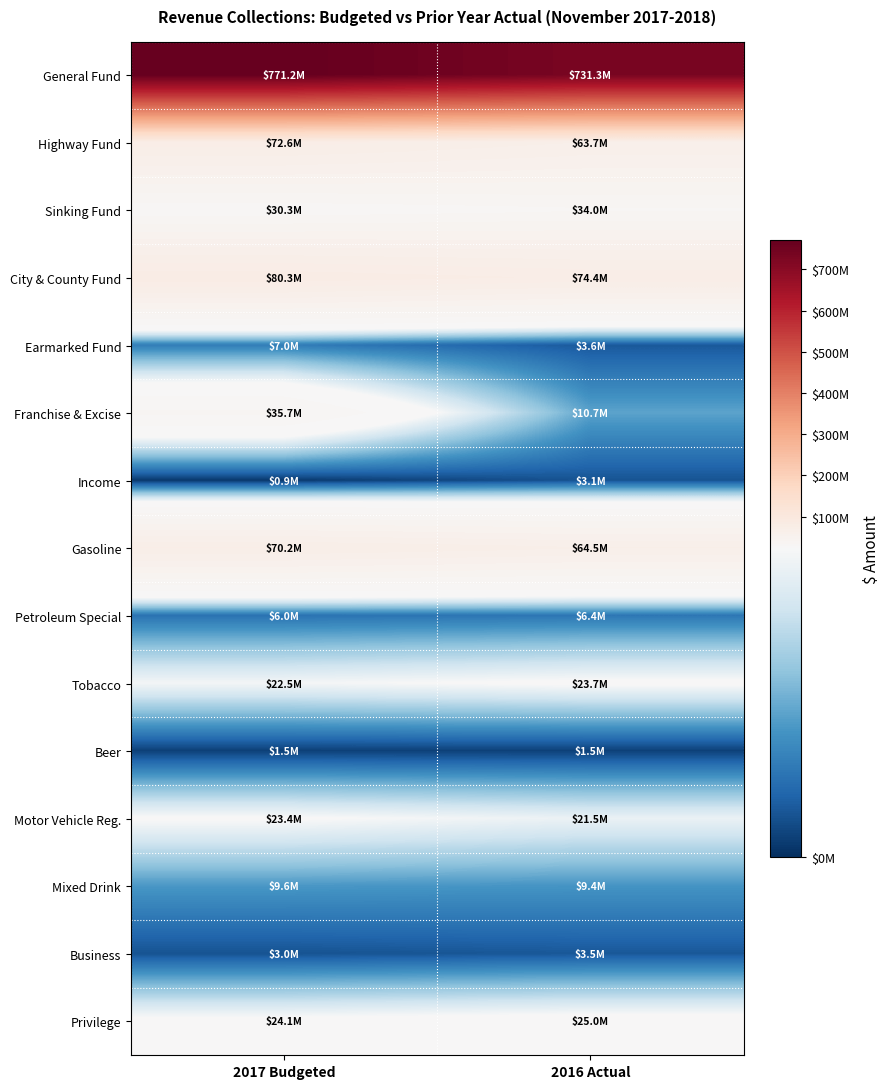

What is the total value across all series at 2017 Budgeted?

1158373000